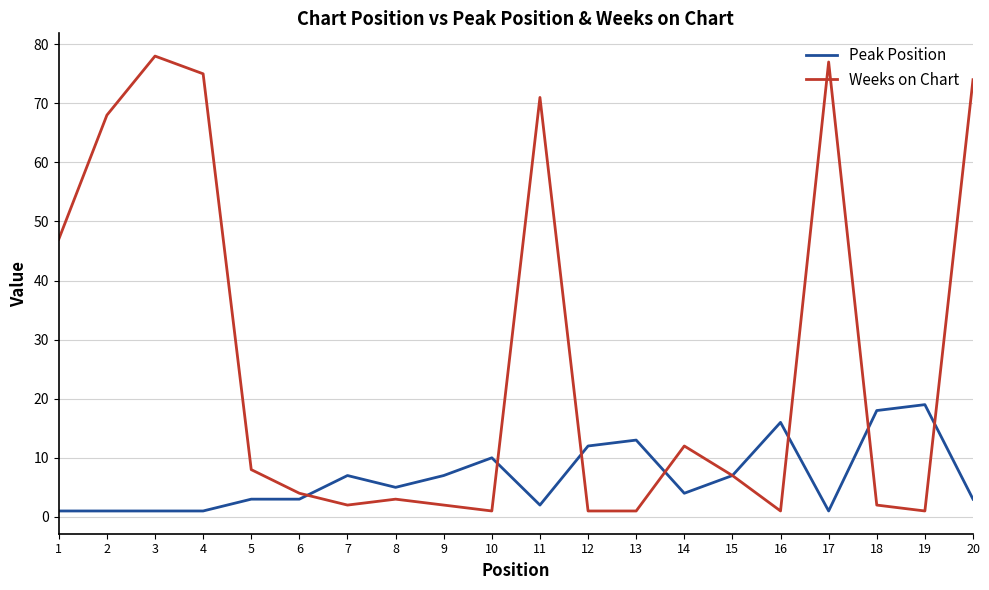

List the series in order of their overall mean, lowest first.

Peak Position, Weeks on Chart